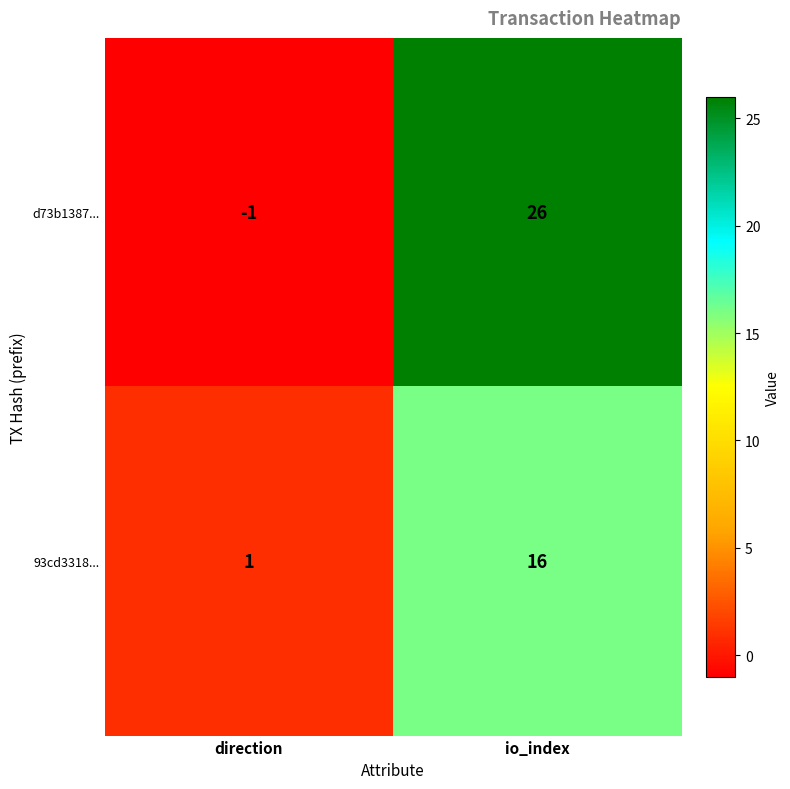

Reading left to right, what are all the values shown in this chart?

d73b1387...: -1	26
93cd3318...: 1	16